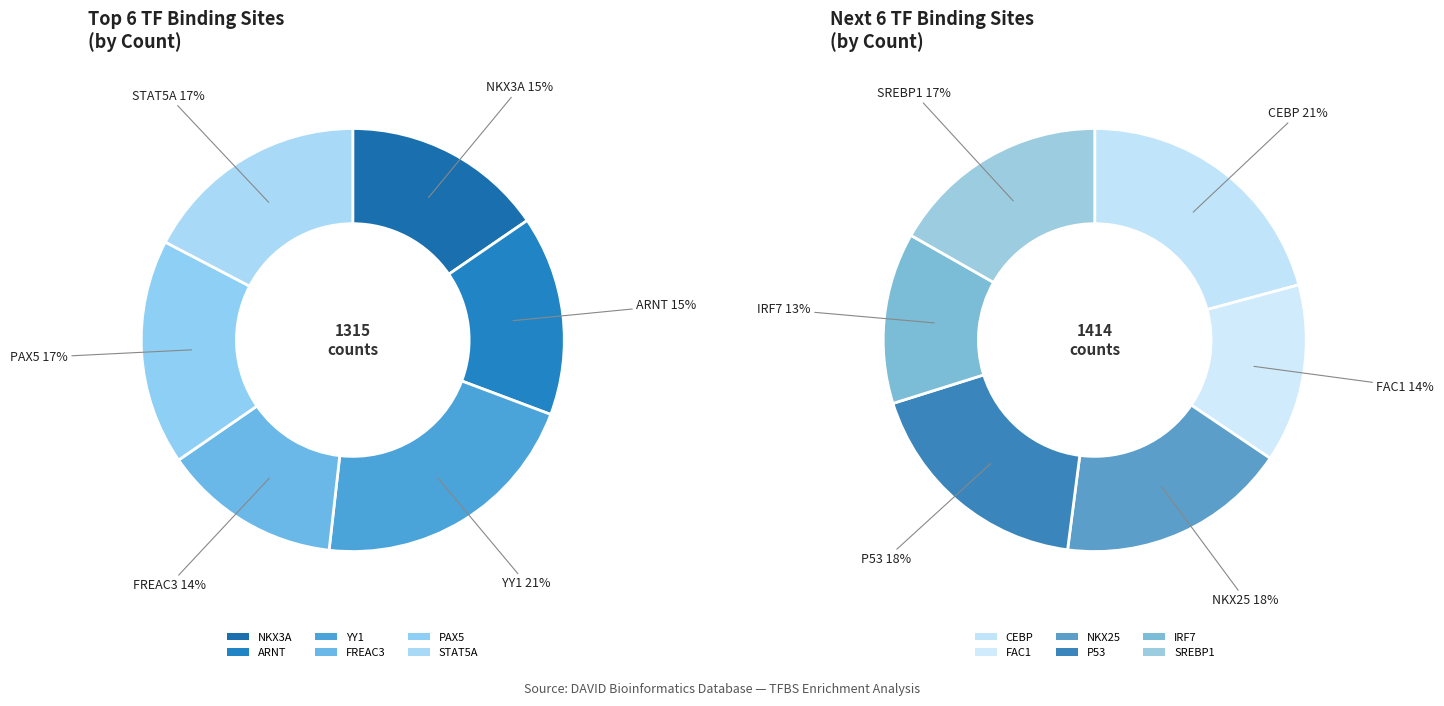

What is the change in value from NKX25 to P53?

+7